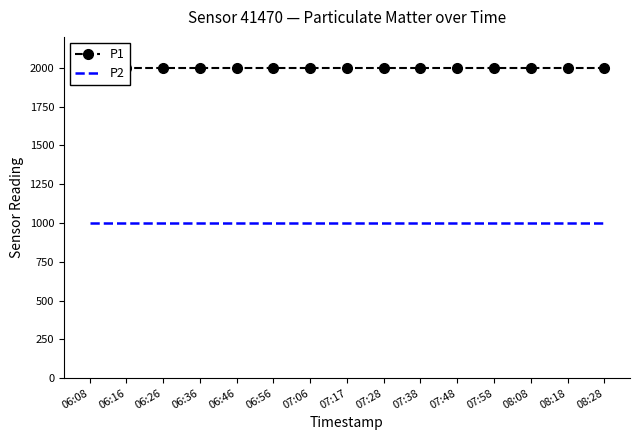

The P1 series shows 3583.9 at 06:36. True or false?

False